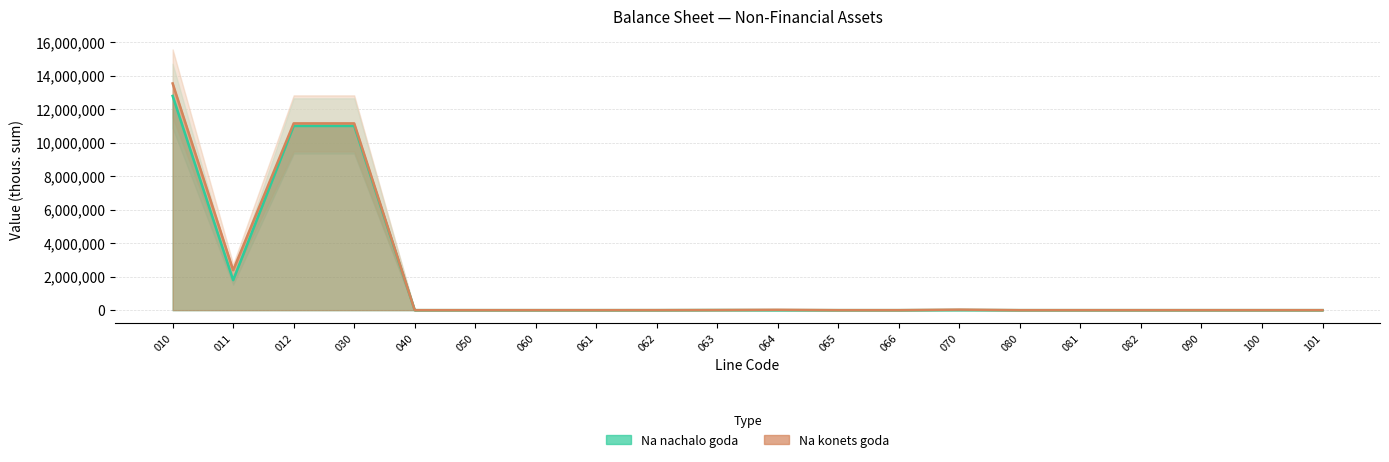

Which series has the largest total across all categories?

Na konets goda